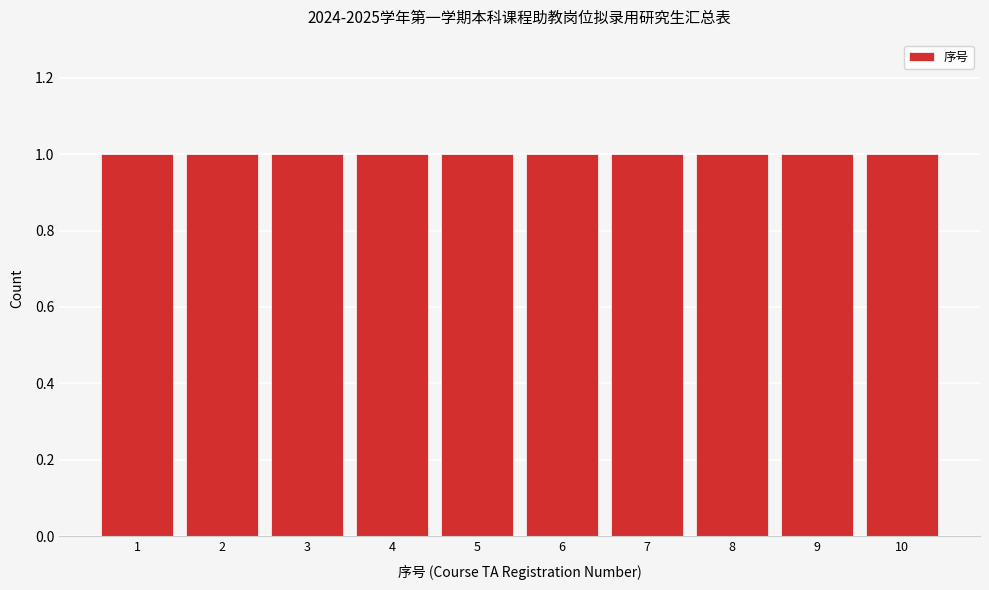

Reading left to right, list every bar in this chart as the range it spans on the x-axis followed by its height. The values are not printed on the chart, so give them approximately, as read against the axis.

0.5 to 1.5: 1
1.5 to 2.5: 1
2.5 to 3.5: 1
3.5 to 4.5: 1
4.5 to 5.5: 1
5.5 to 6.5: 1
6.5 to 7.5: 1
7.5 to 8.5: 1
8.5 to 9.5: 1
9.5 to 10.5: 1